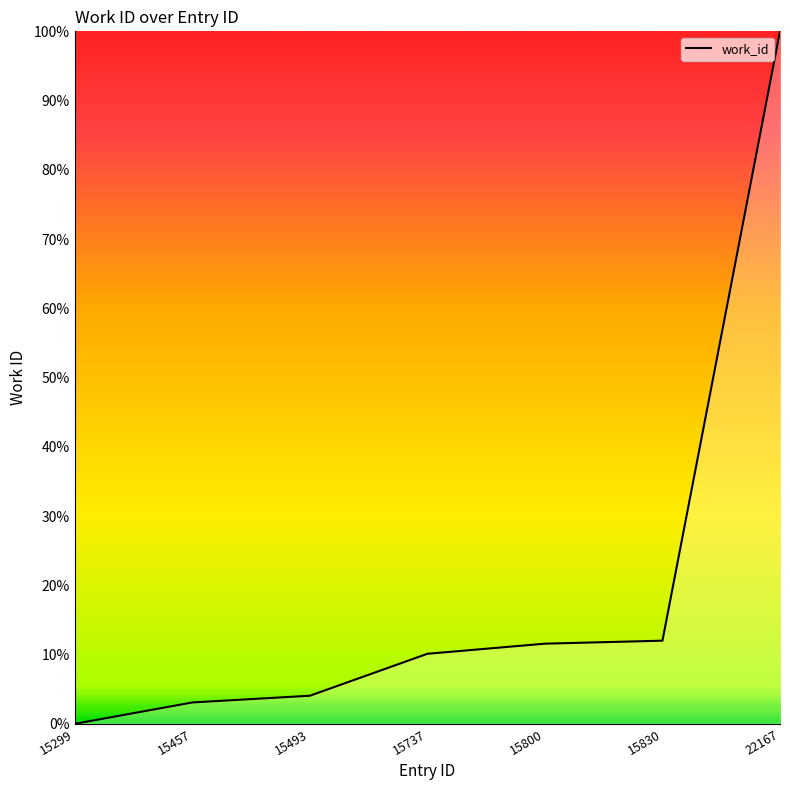

True or false: the data has more than 2 interior local peaks.

False